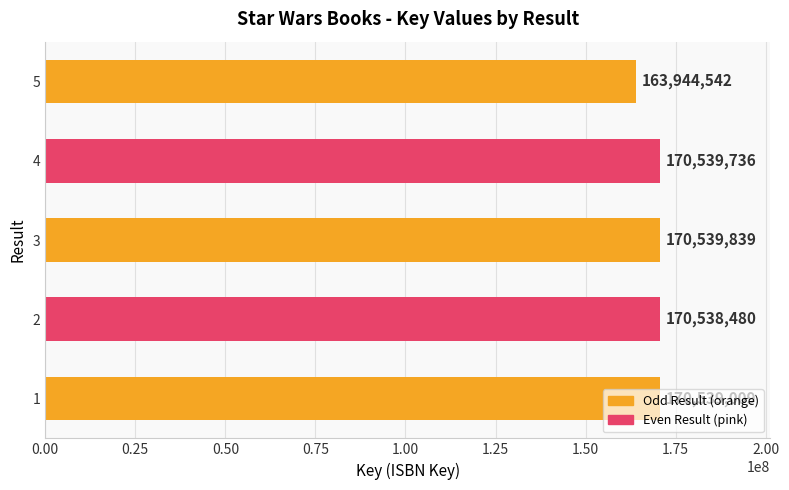

What is the approximate value at 4, to the nearest 50?

170539750